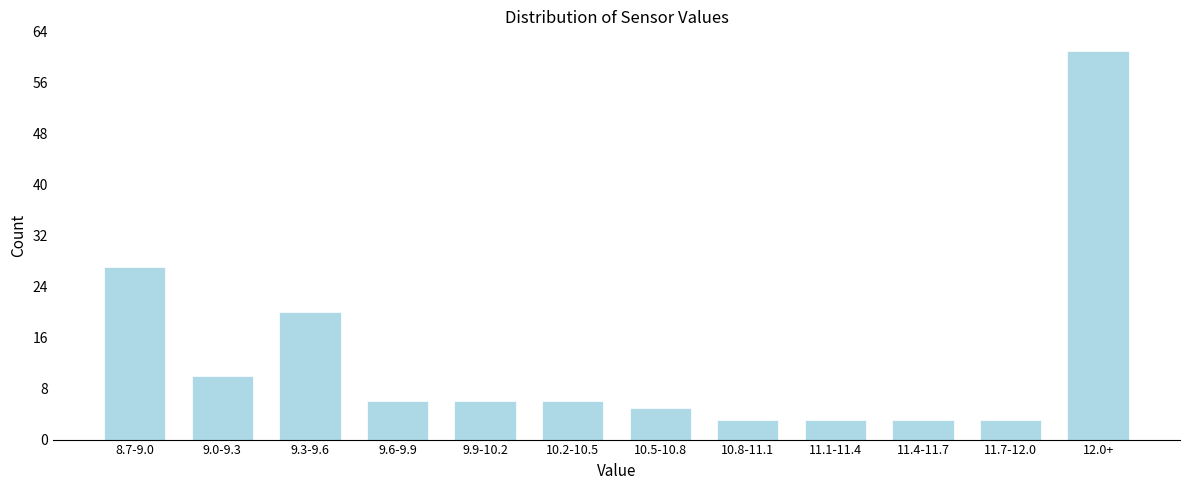

Reading right to left, extract all data points from this chart.

61	3	3	3	3	5	6	6	6	20	10	27